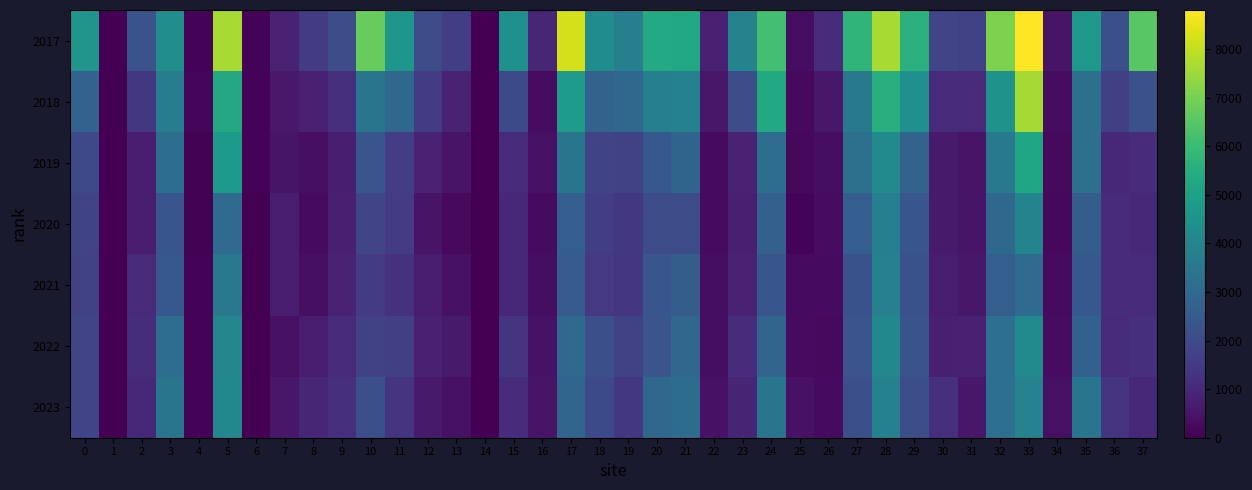

At which category is the sum across all series the highest?

33